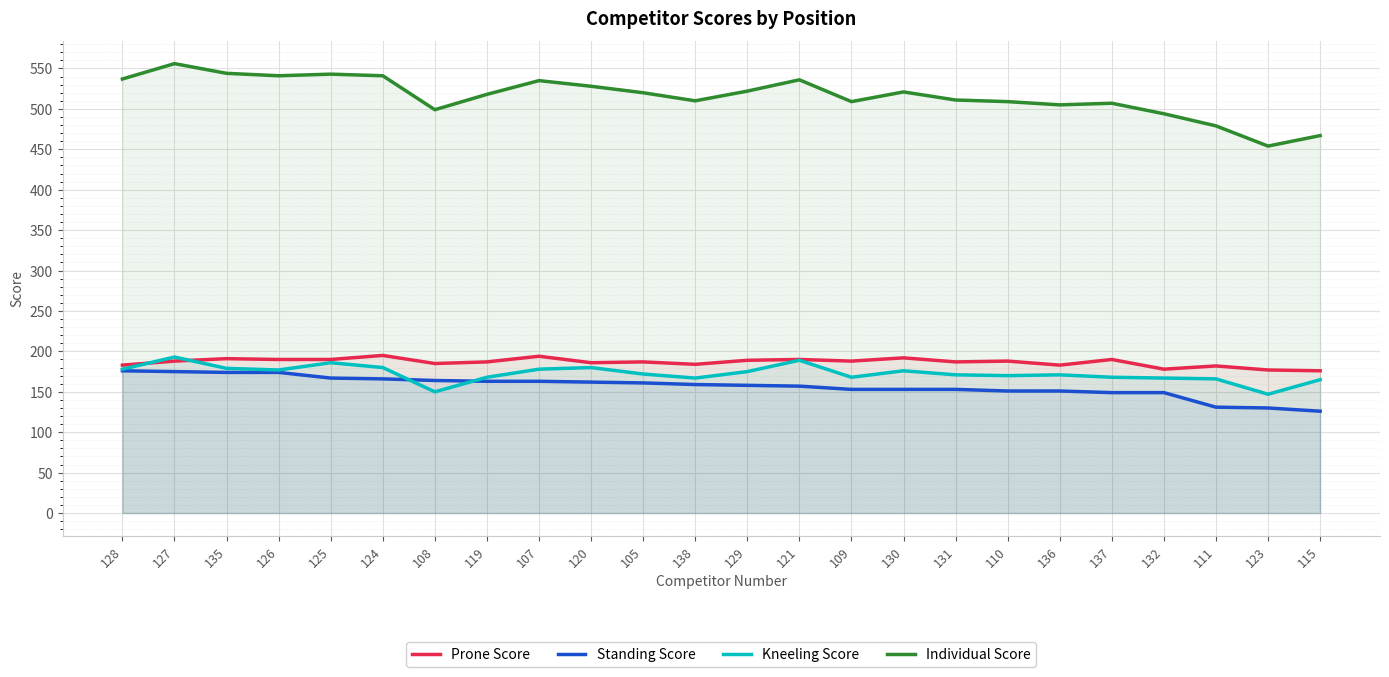

How many series are shown in this chart?

4